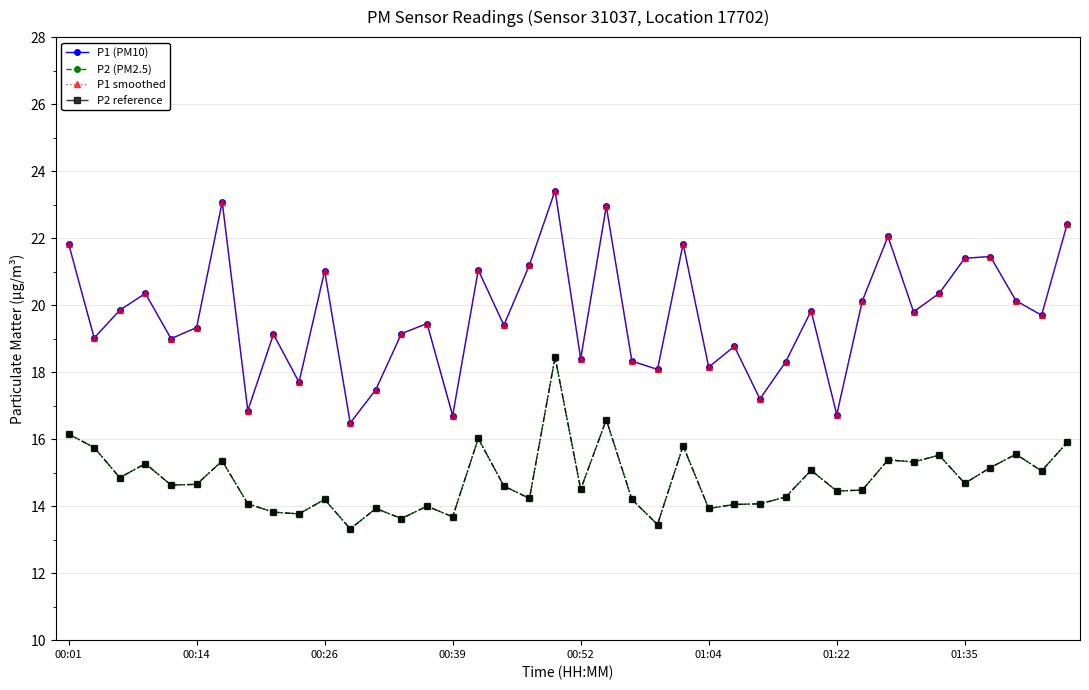

What is the maximum value for P2 (PM2.5)?

18.4